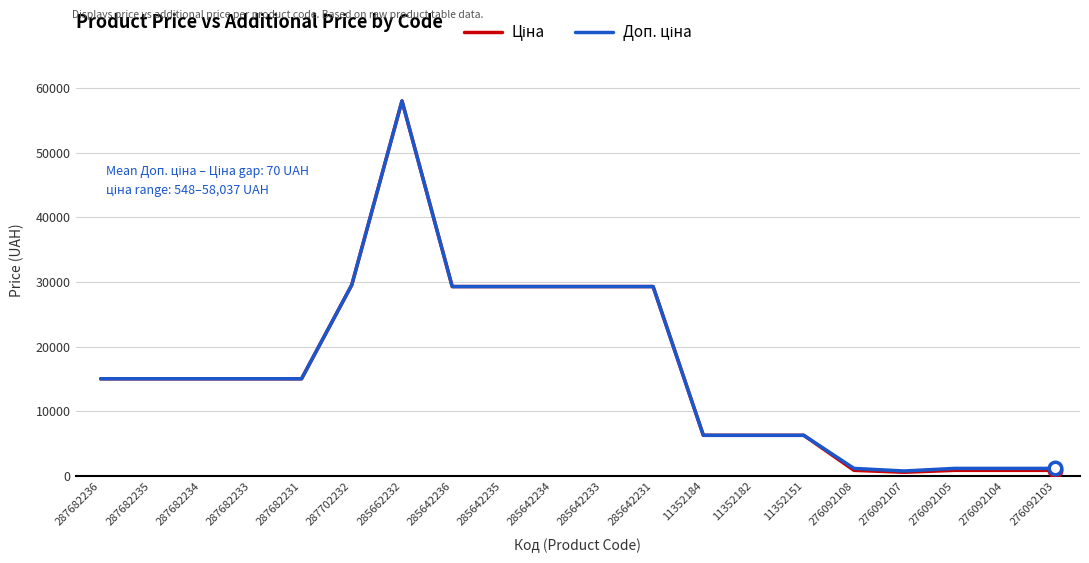

At which category is the sum across all series the highest?

285662232